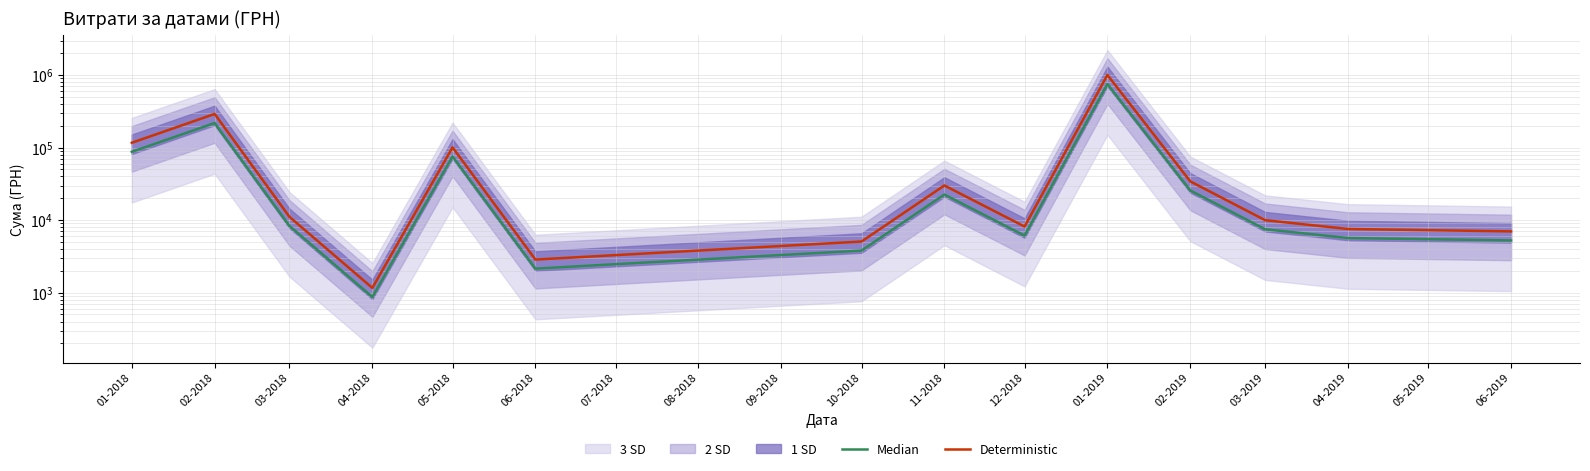

Which series has the largest total across all categories?

Deterministic